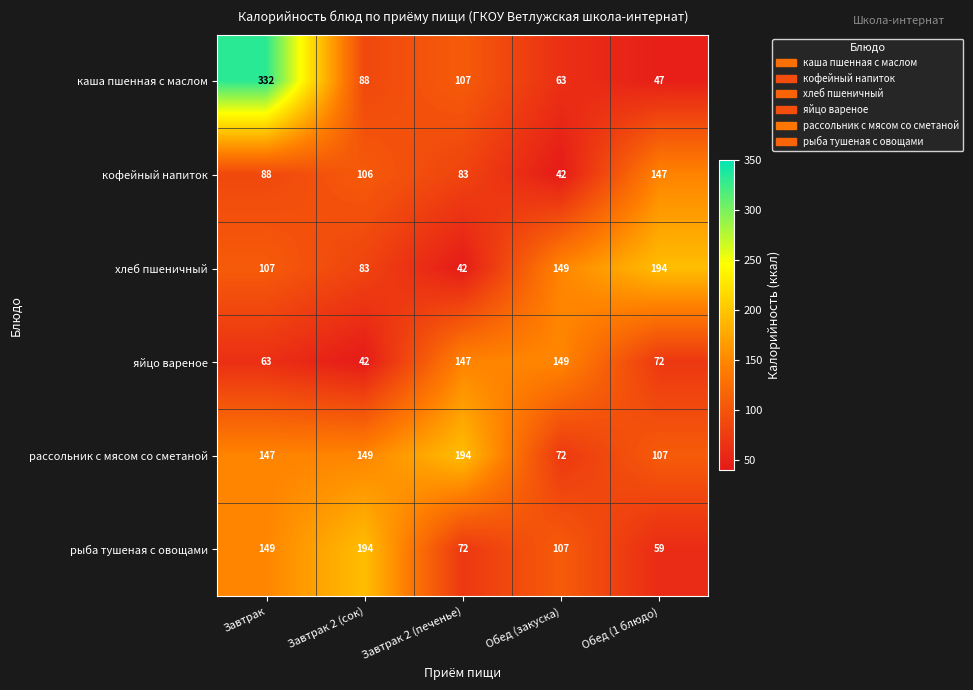

Reading right to left, list all the values displayed in this chart.

каша пшенная с маслом: 47	63	107	88	332
кофейный напиток: 147	42	83	106	88
хлеб пшеничный: 194	149	42	83	107
яйцо вареное: 72	149	147	42	63
рассольник с мясом со сметаной: 107	72	194	149	147
рыба тушеная с овощами: 59	107	72	194	149